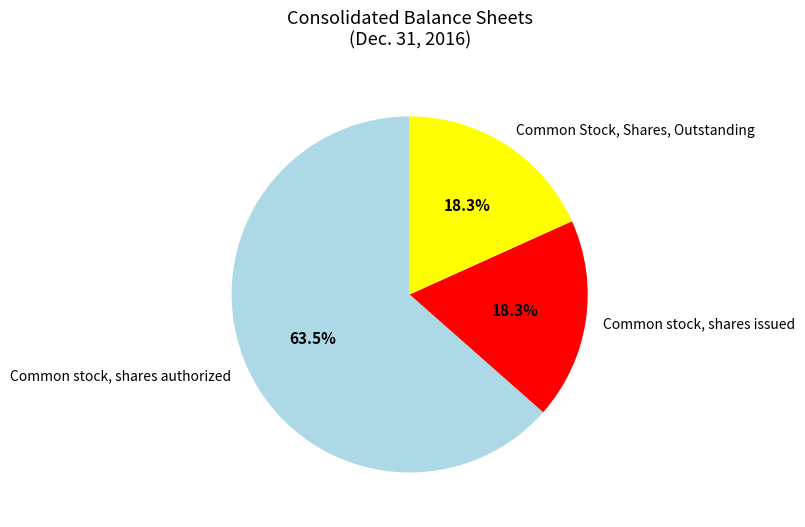

To the nearest percent, what is the average slice percentage?

33%